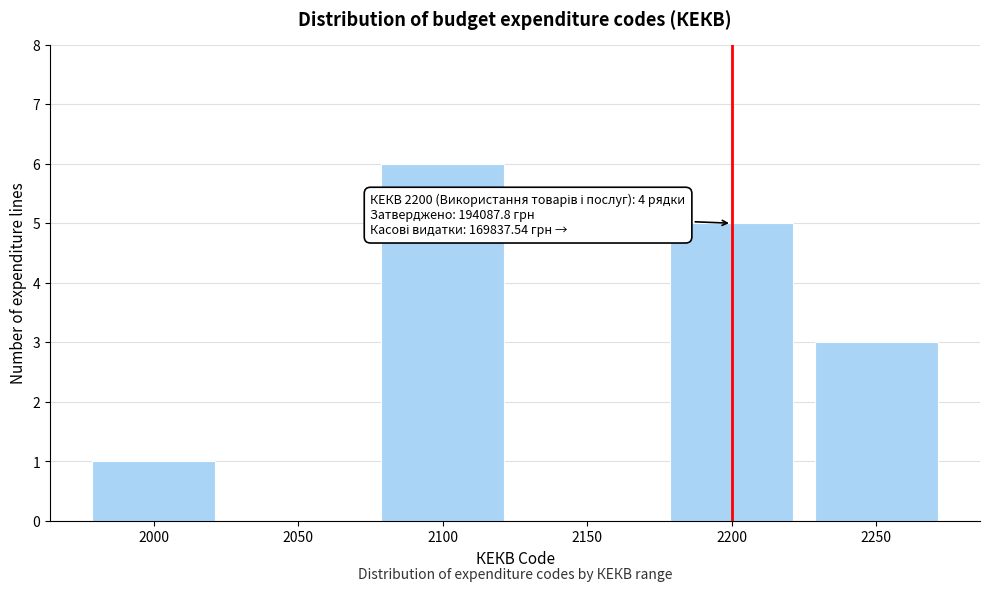

Reading left to right, transcribe all the data shown in this chart.

2000=1	2050=0	2100=6	2150=0	2200=5	2250=3